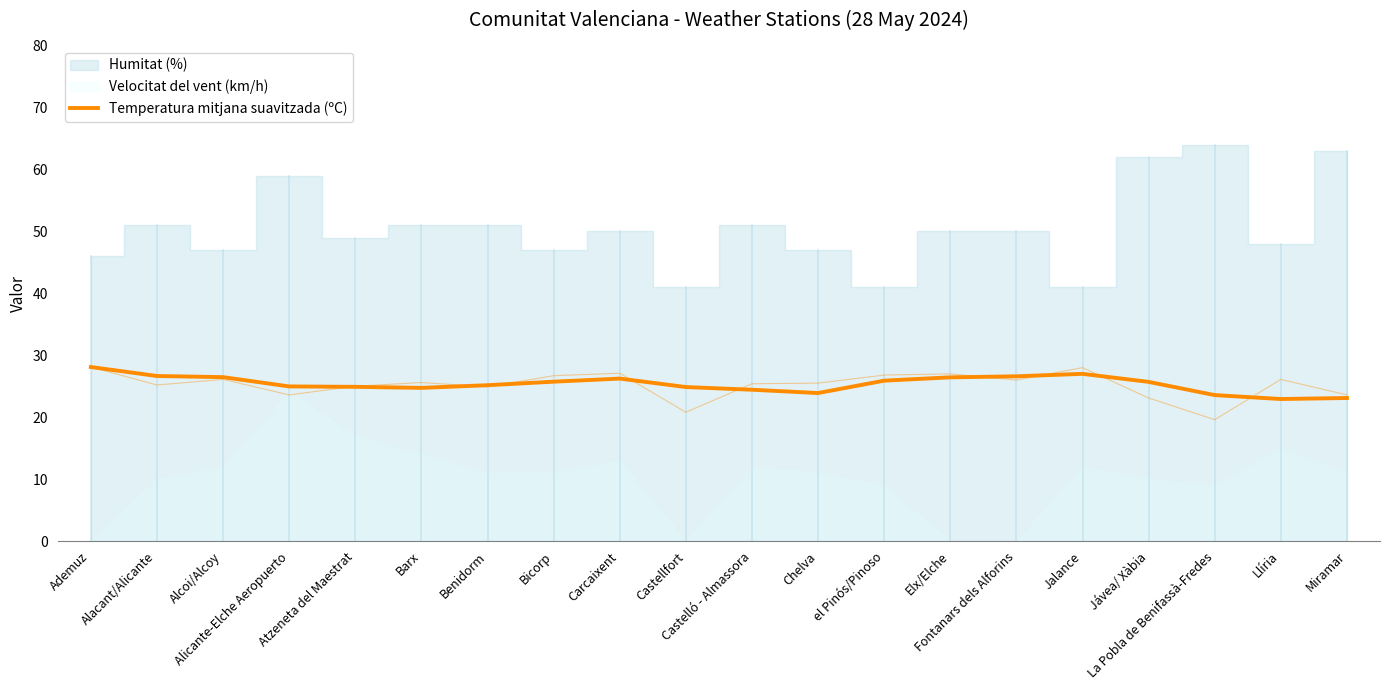

At which category does the chart reach its minimum across all series?

Llíria